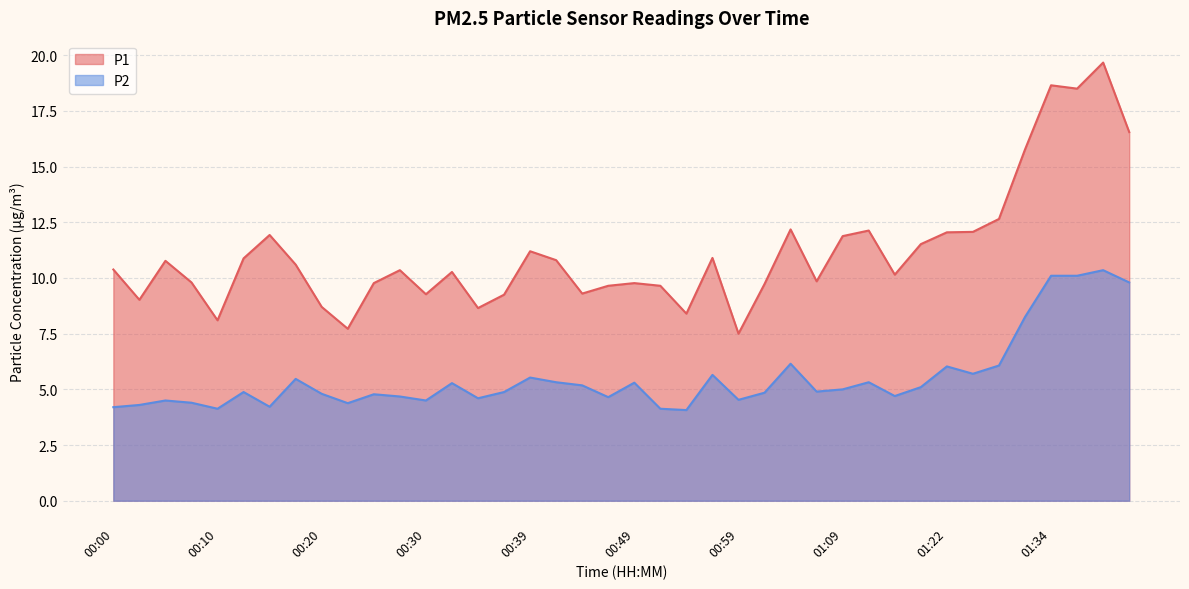

What is the value of the P2 point at the 3rd from the left?

4.5